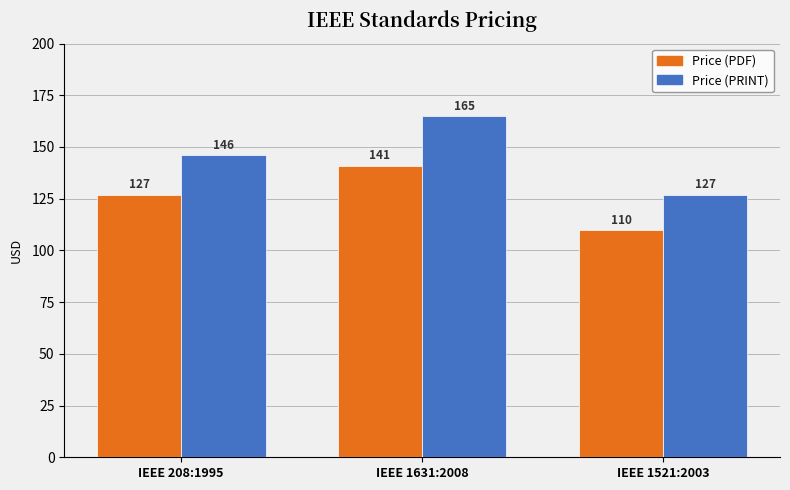

At which label does Price (PRINT) reach its minimum?

IEEE 1521:2003